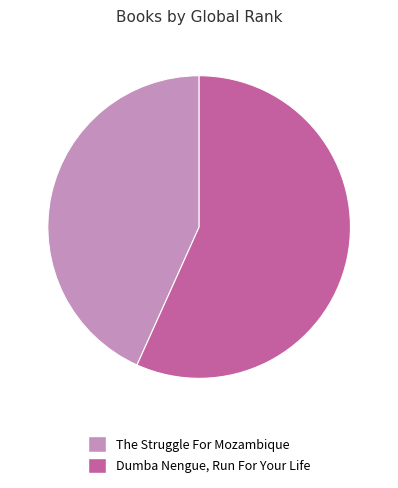

Which slice is the smallest?

The Struggle For Mozambique